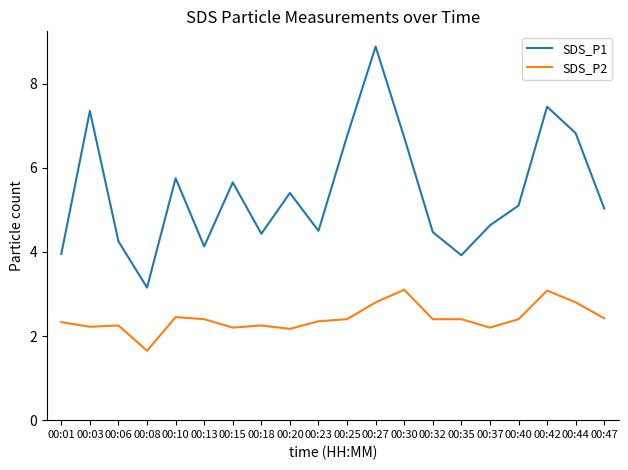

List the series in order of their overall mean, highest first.

SDS_P1, SDS_P2